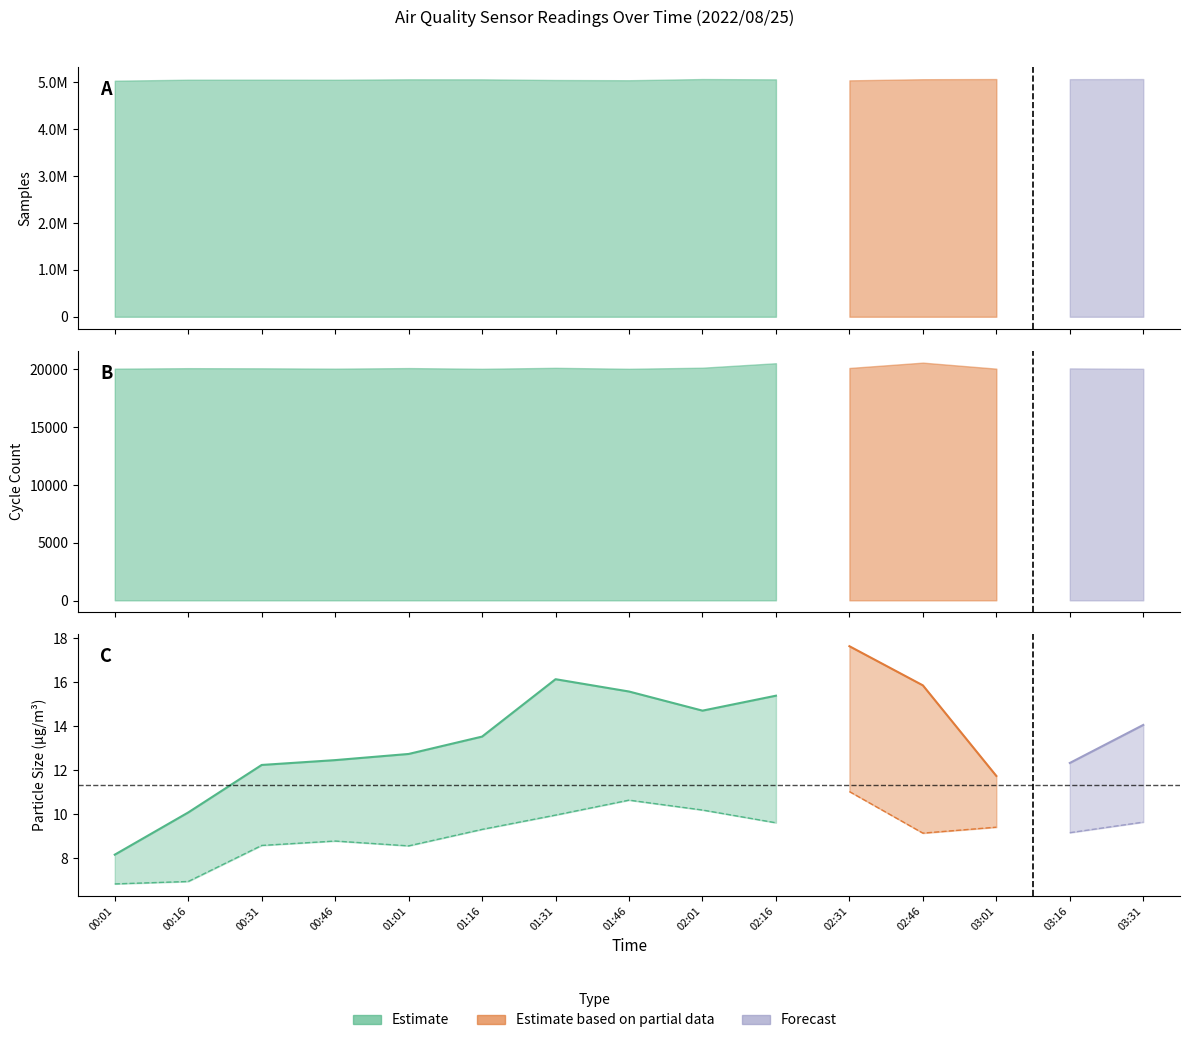

Is it true that the value at 01:16 is 23.2?

False